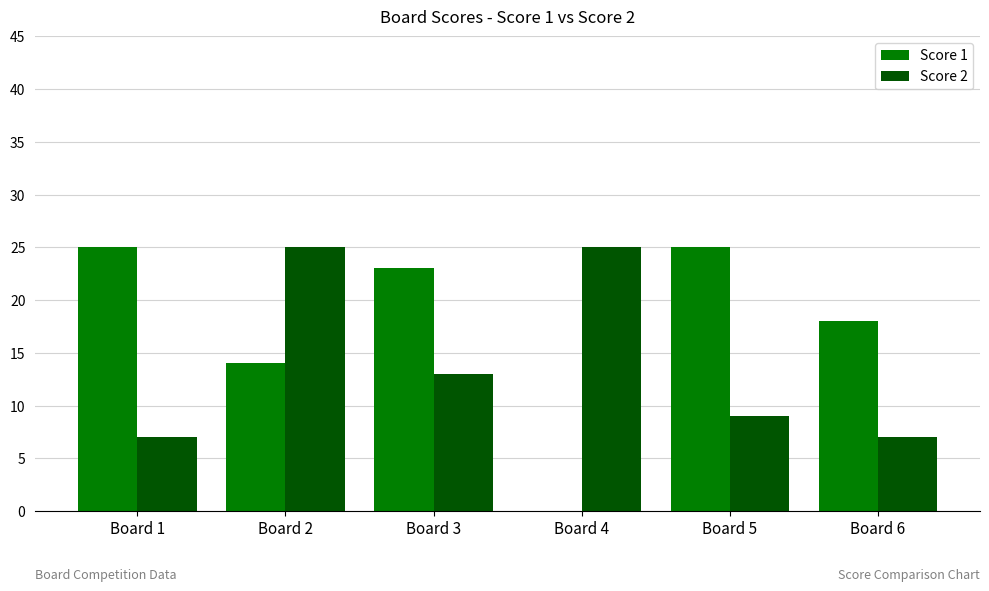

Reading left to right, list all the values displayed in this chart.

Score 1: 25	14	23	0	25	18
Score 2: 7	25	13	25	9	7